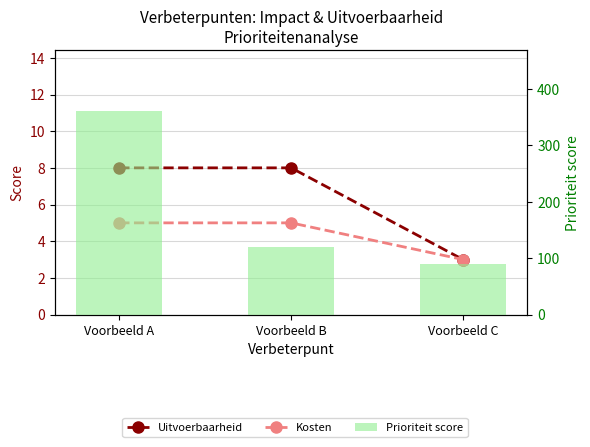

What is the sum of the Kosten values at Voorbeeld A and Voorbeeld C?

8